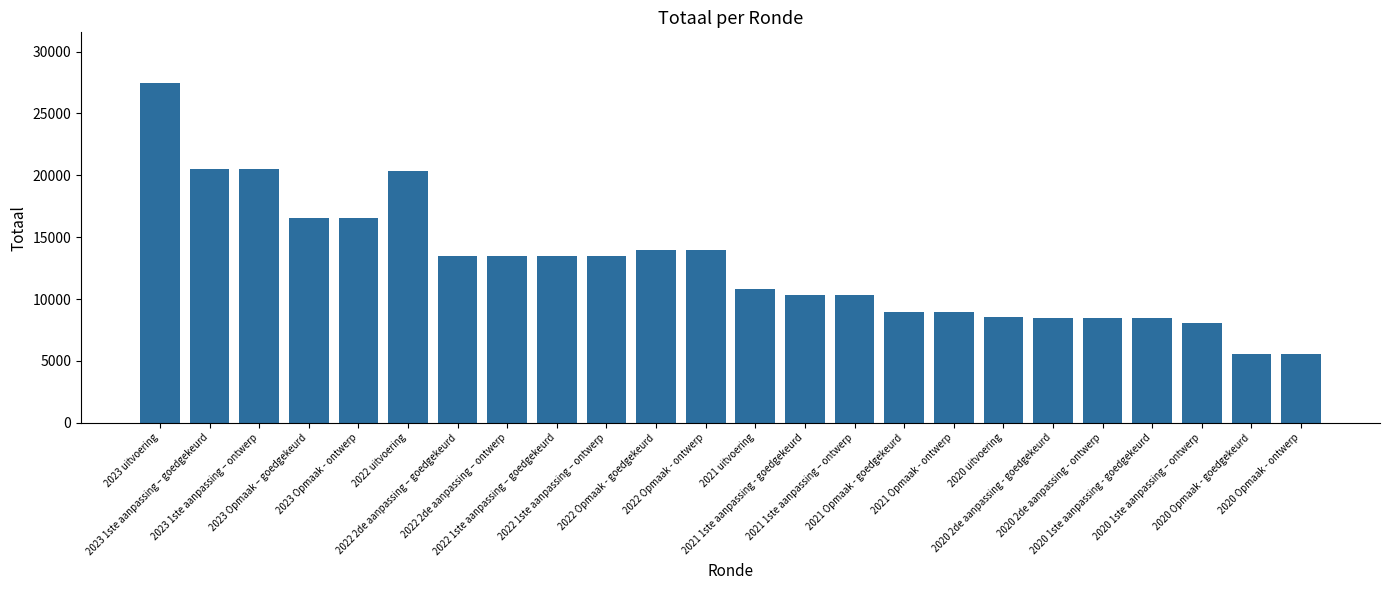

What is the value of the 15th bar from the left?

10318